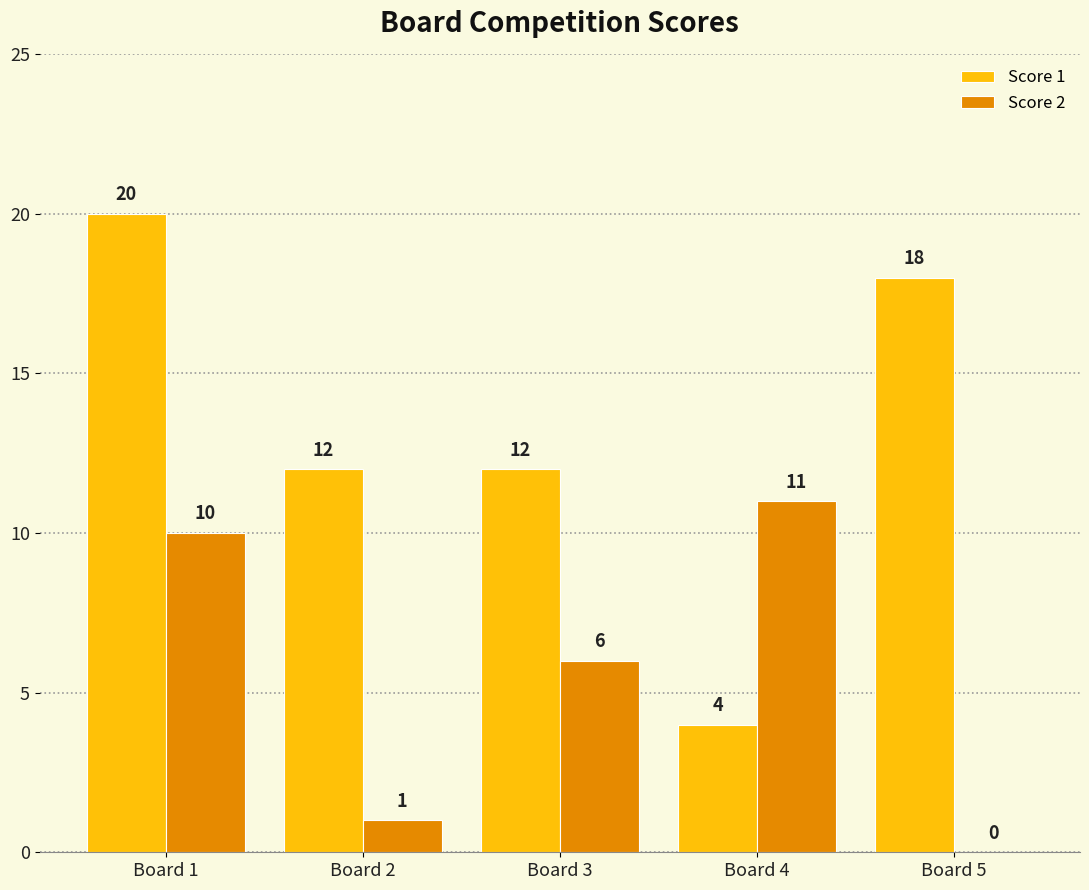

Between Board 1 and Board 4, which series saw the biggest shift?

Score 1